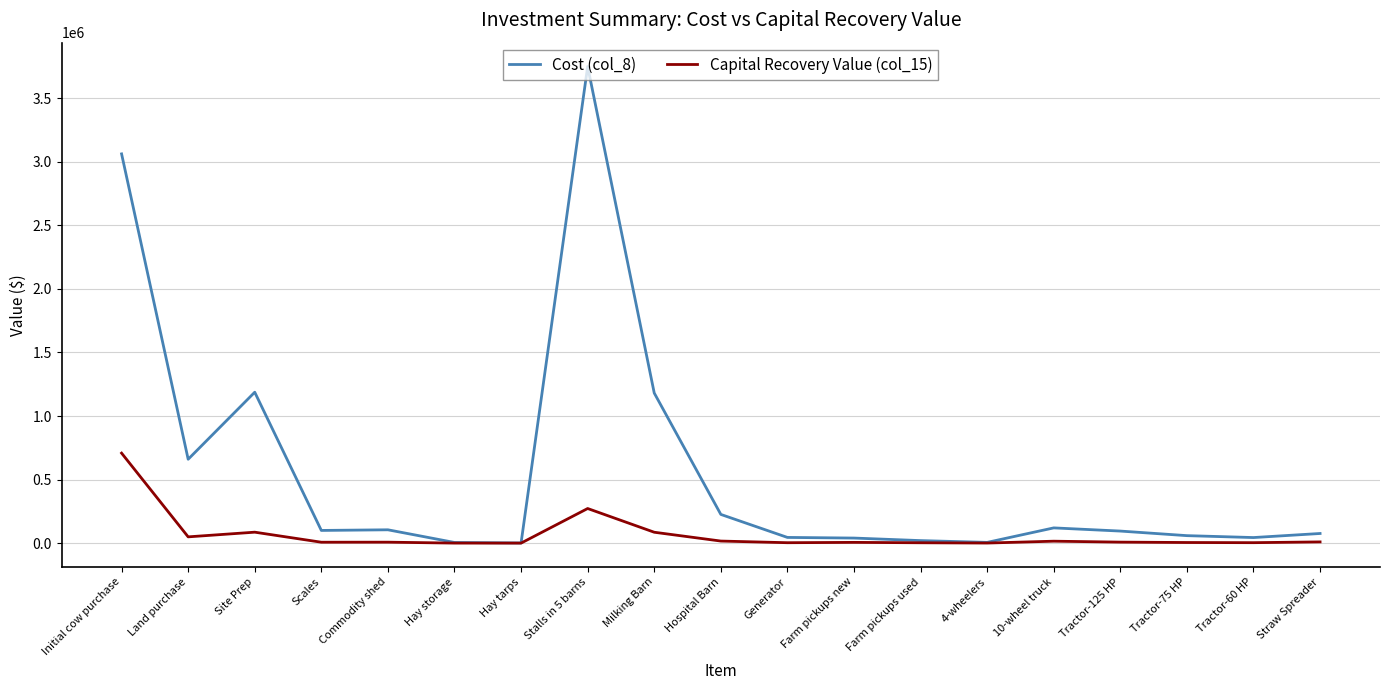

What is the maximum value shown in the chart?

3750000.0